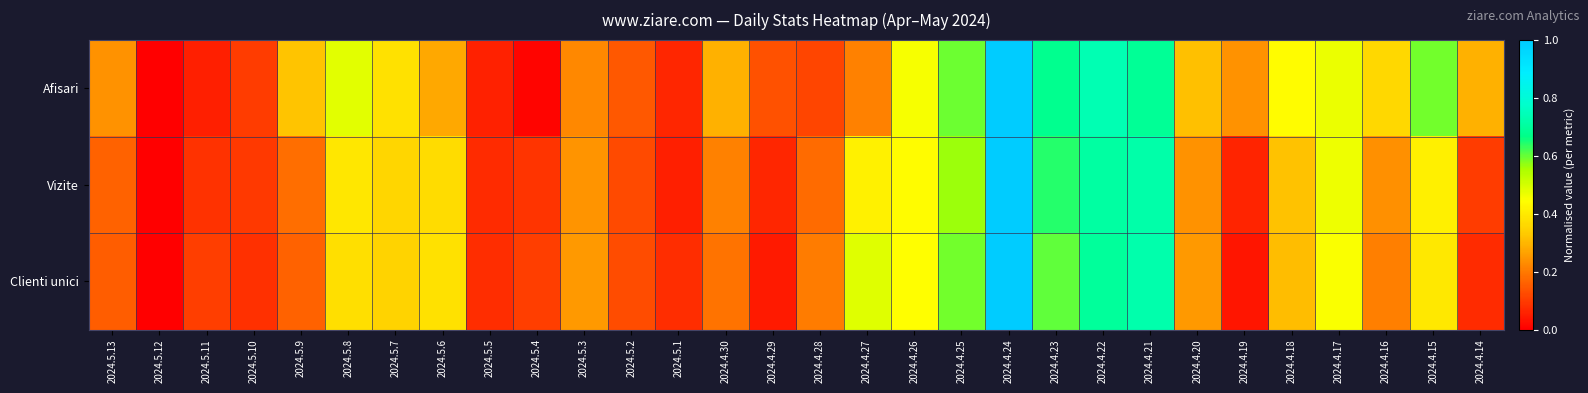

How many data points does each series have?

30